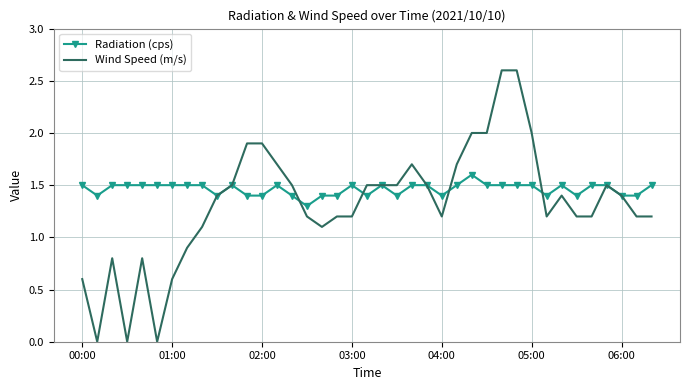

Rank the series by their average value, from lowest to highest.

Wind Speed (m/s), Radiation (cps)